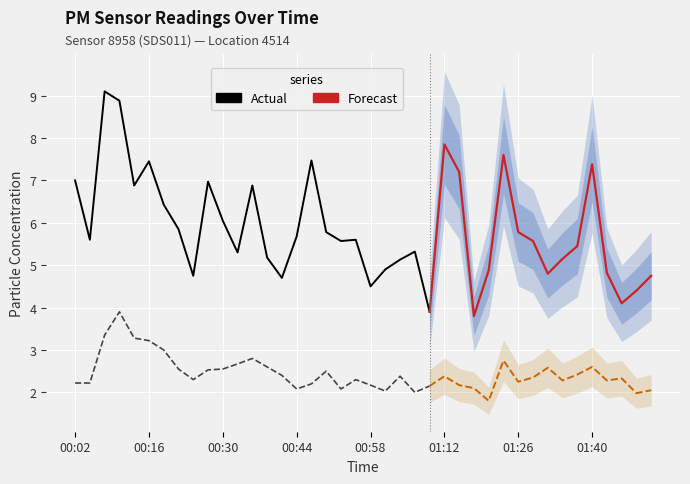

Between 00:44 and 01:45, which is larger?

00:44